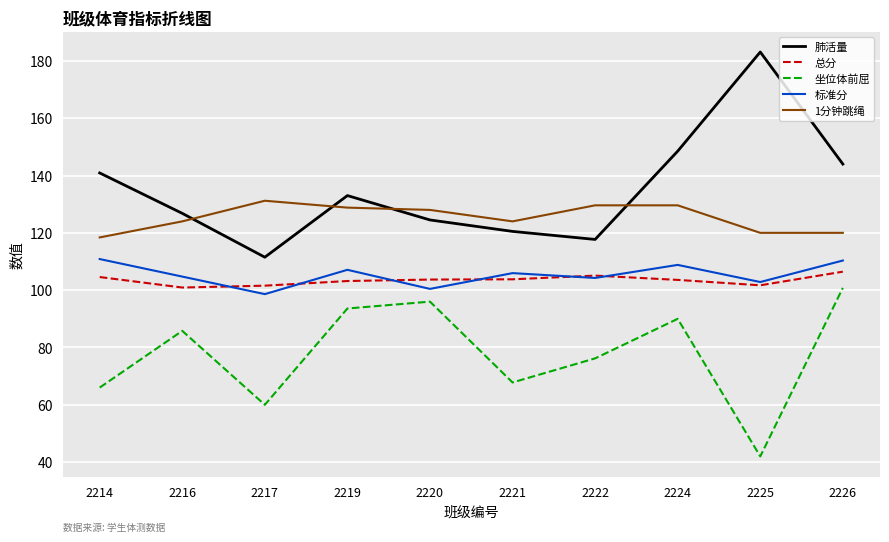

What is the spread (max minus min) of values at 2222?

53.4